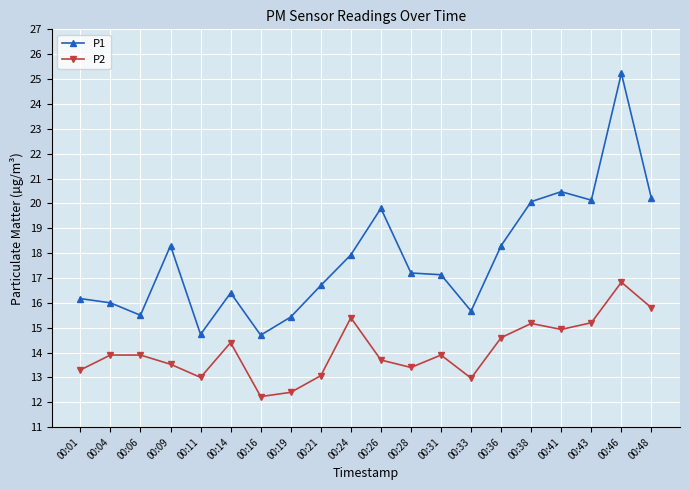

Is it true that P1 equals 29.0 at 00:09?

False